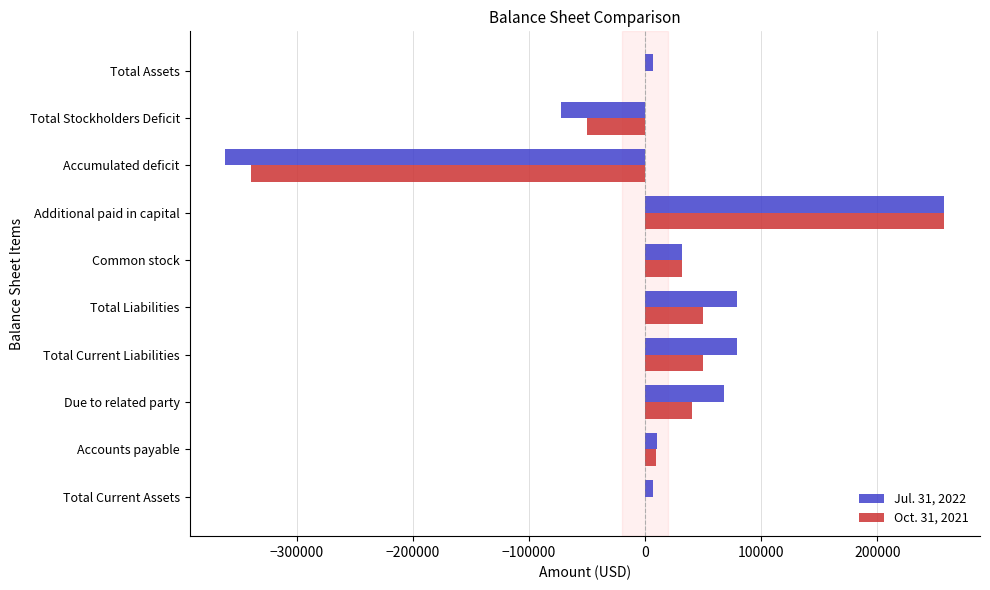

What is the total value across all series at Common stock?

63036